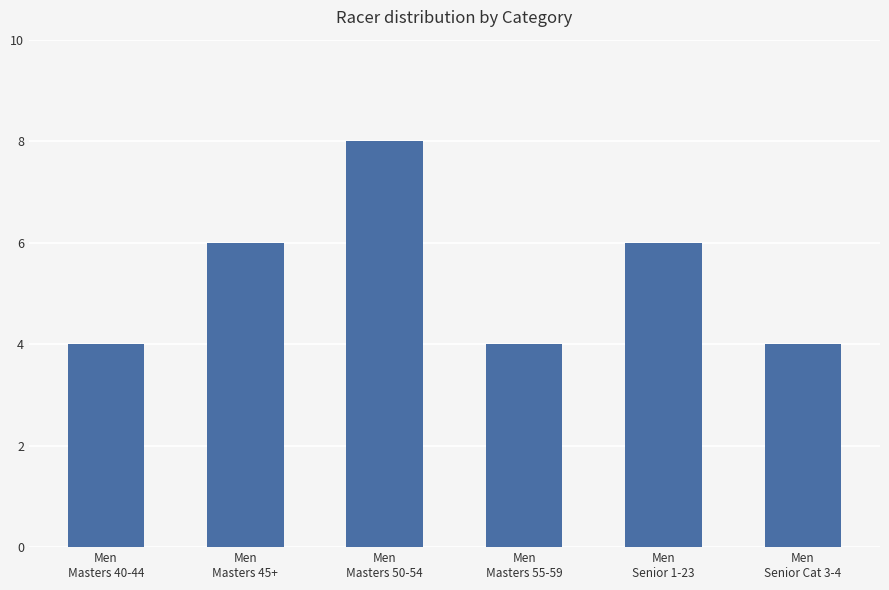

How many values are between 4 and 6?

5